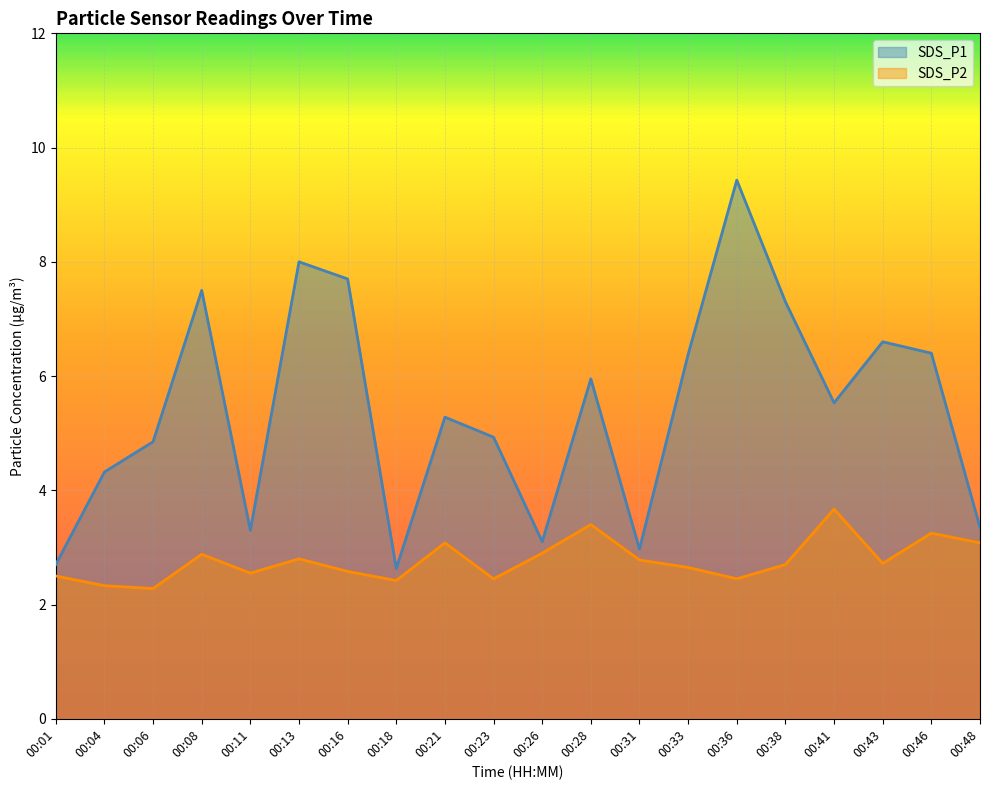

What is the total value across all series at 00:13?

10.8